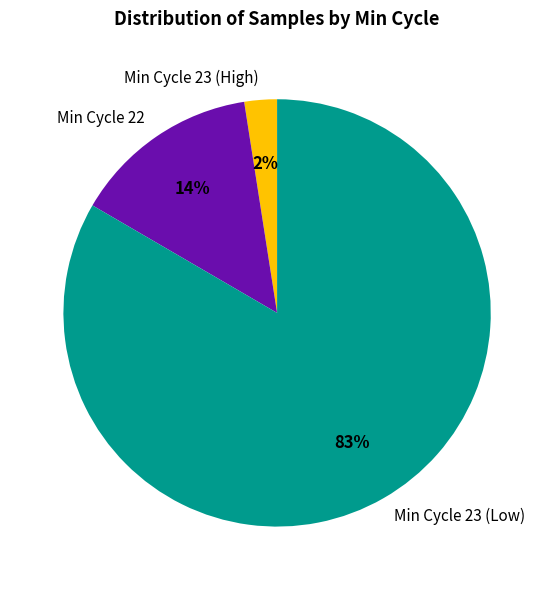

Does any single category account for the majority?

Yes